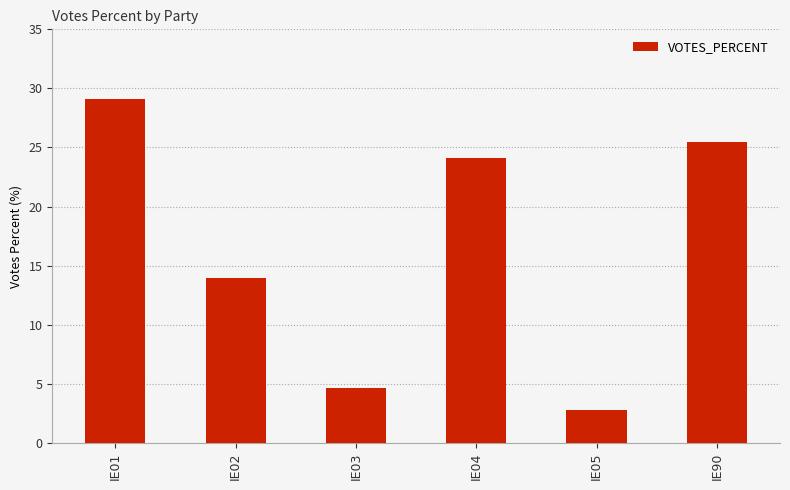

Where does the data first go above 24?

IE01